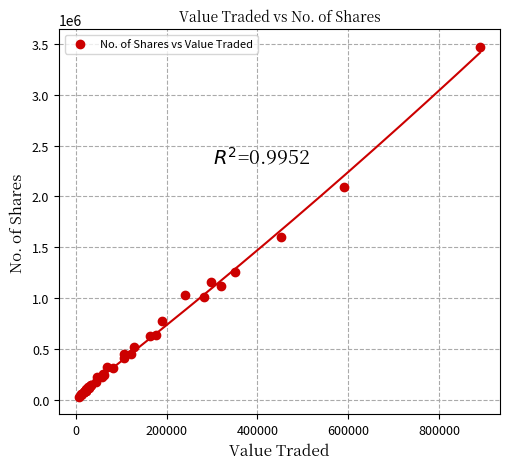

What Y value in the scatter plot is closest to 1751086?

1601902